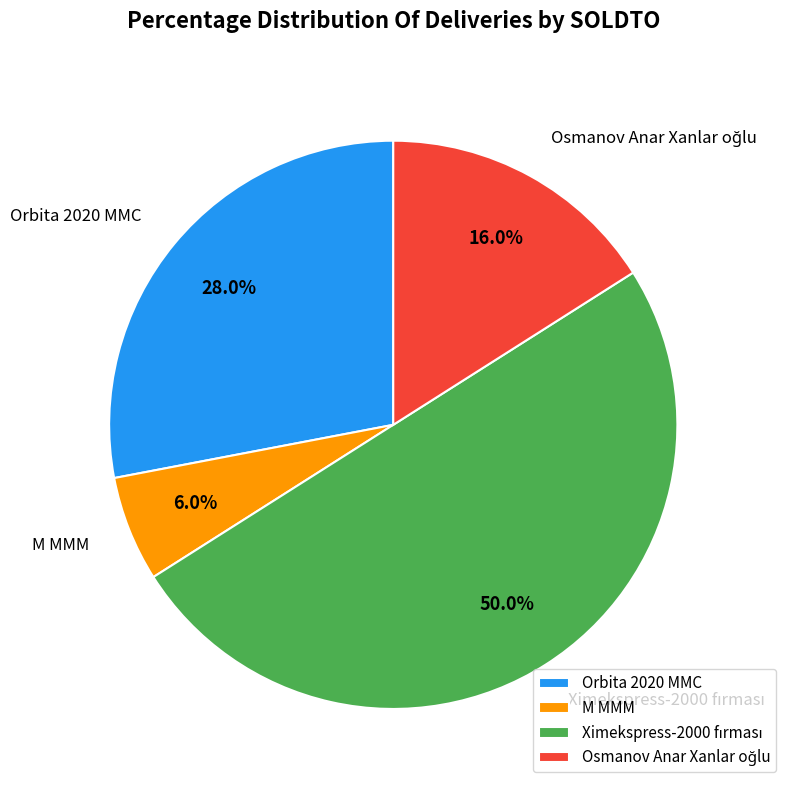

Is Orbita 2020 MMC the majority of the pie?

No